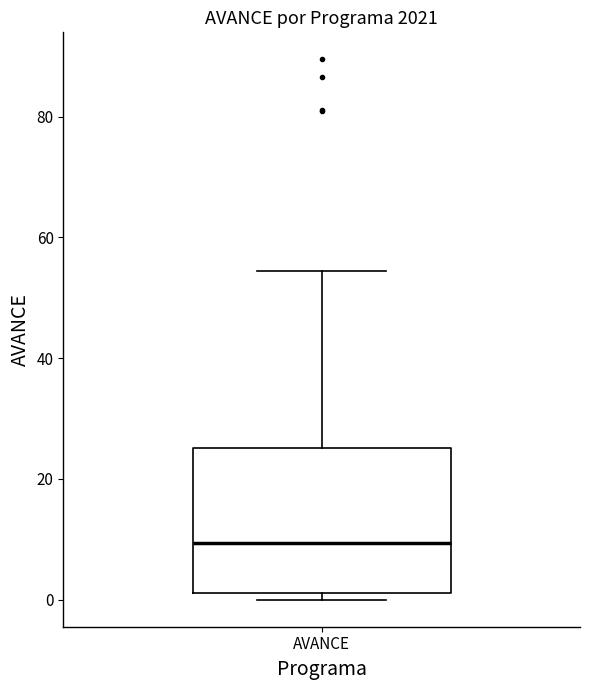

Transcribe this box plot: give where the median line is, the range the box spans, and where the two whiskers end, as read against the y-axis. The values are not printed on the chart, so give them approximately, as read against the axis.

median 10, box 2 to 26, whiskers 0 to 54